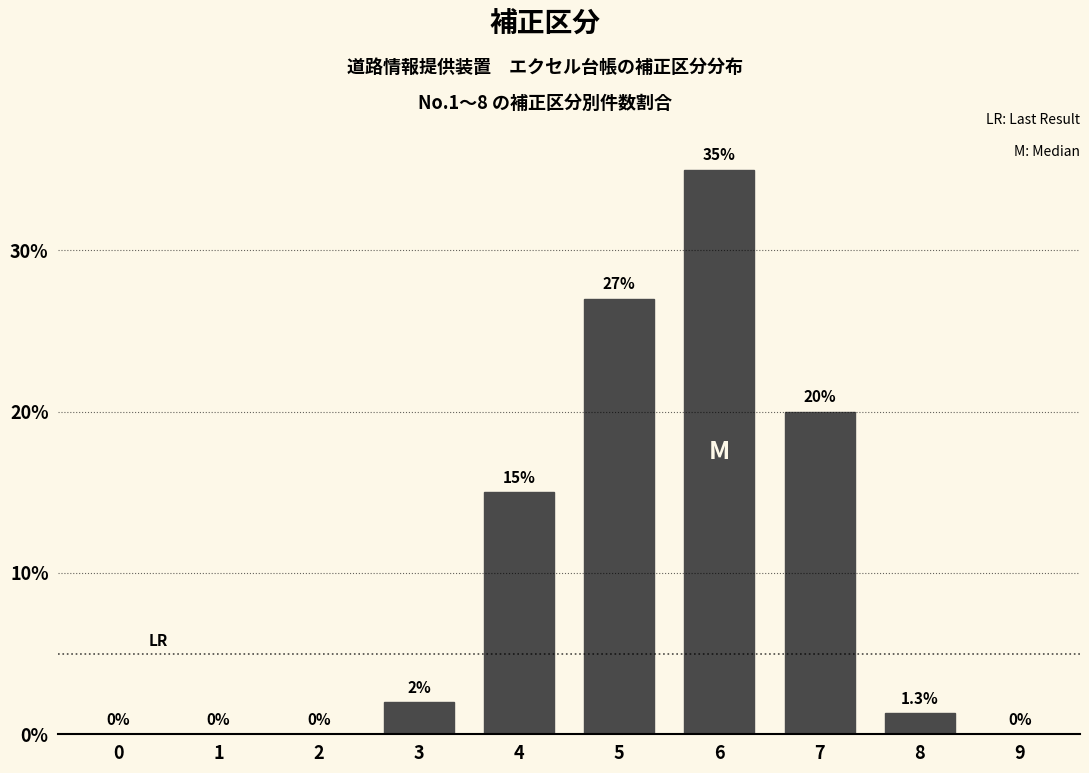

Reading right to left, extract all data points from this chart.

9=0.0	8=1.3	7=20.0	6=35.0	5=27.0	4=15.0	3=2.0	2=0.0	1=0.0	0=0.0